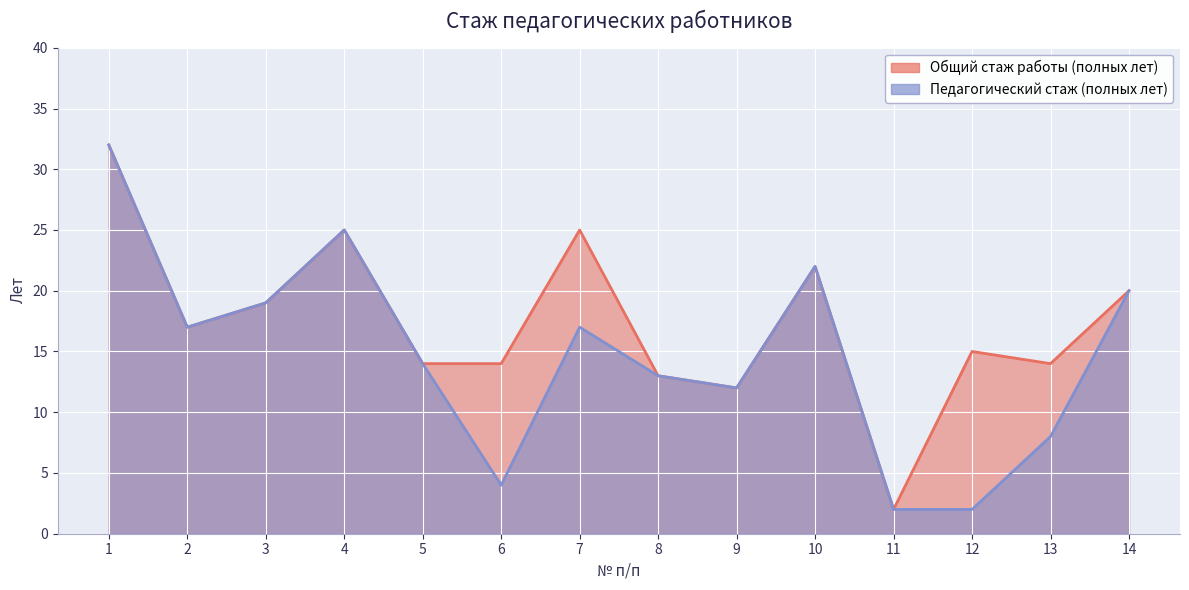

At which label does Педагогический стаж (полных лет) reach its peak?

1